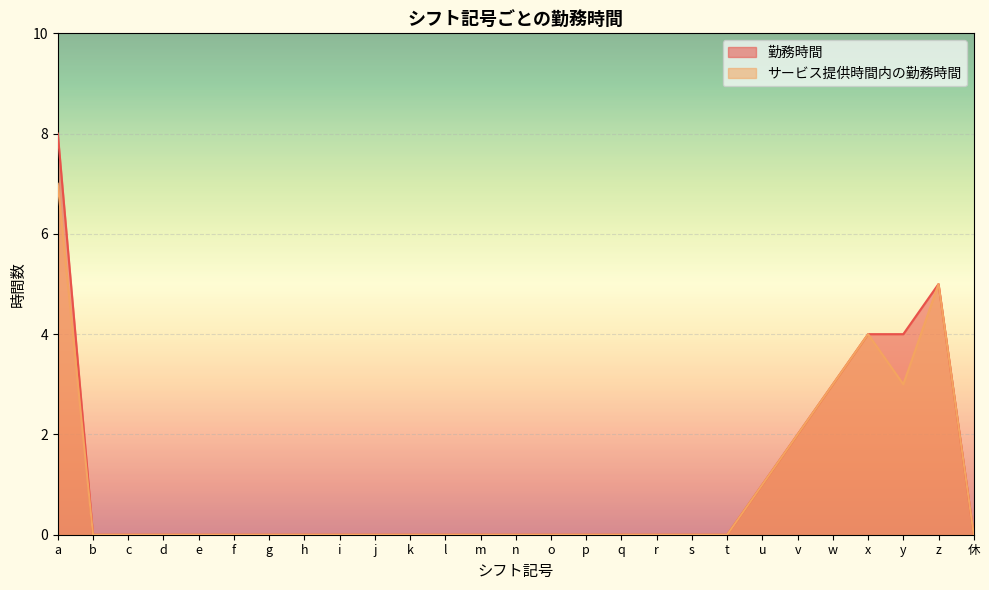

At which category is the sum across all series the highest?

a